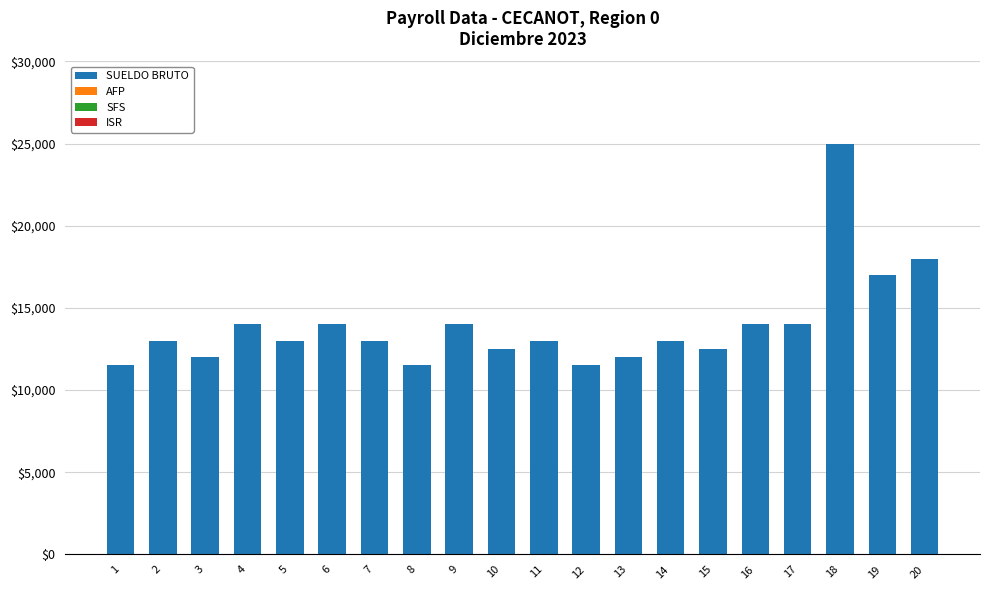

Between 1 and 4, which is larger?

4